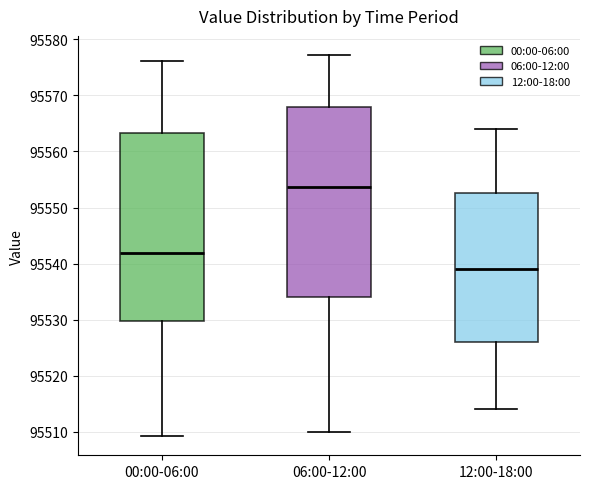

Reading left to right, transcribe this box plot: for each box, give where its median line is, the range the box spans, and where its two whiskers end, as read against the y-axis. The values are not printed on the chart, so give them approximately, as read against the axis.

00:00-06:00: median 95542, box 95530 to 95563, whiskers 95509 to 95576
06:00-12:00: median 95554, box 95534 to 95568, whiskers 95510 to 95577
12:00-18:00: median 95539, box 95526 to 95553, whiskers 95514 to 95564